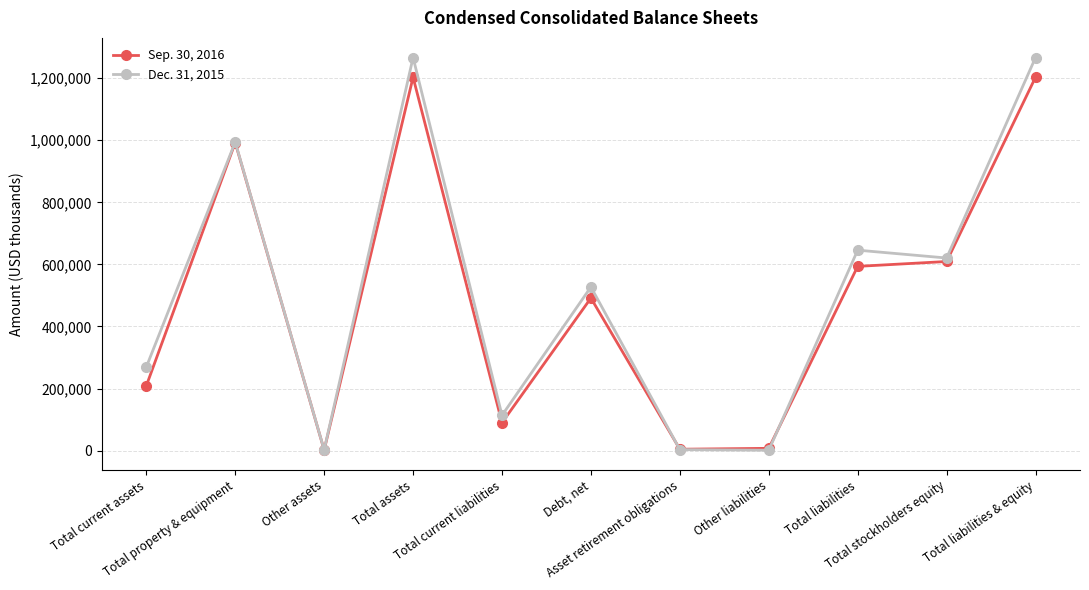

True or false: Dec. 31, 2015 has more than 0 points higher than both neighbors.

True